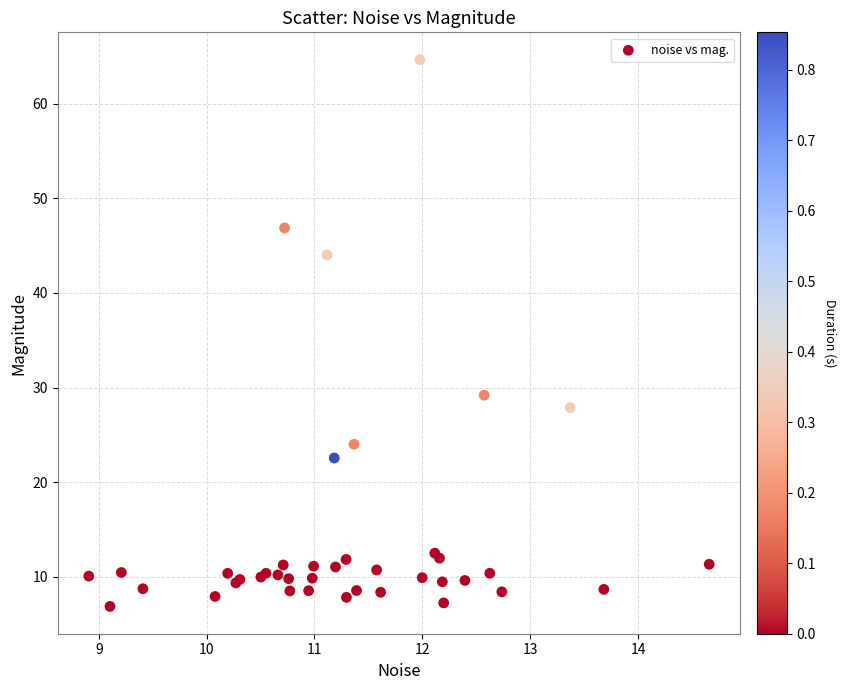

What Y value in the scatter plot is closest to 35?

29.2